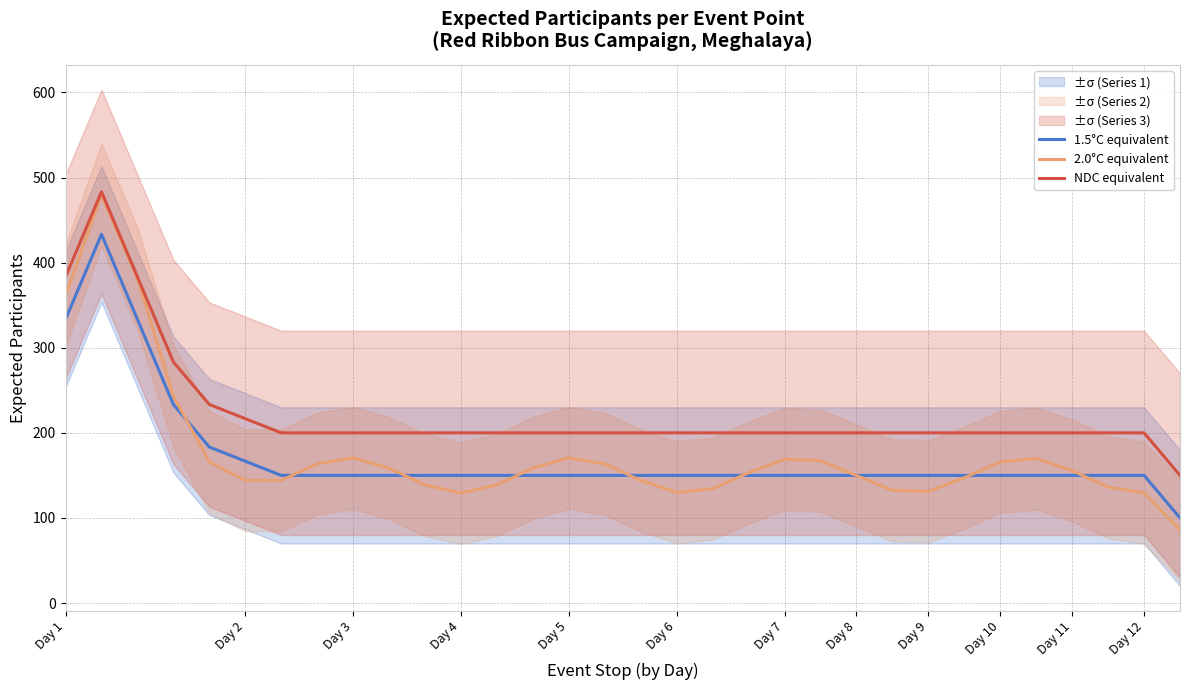

At which label does 2.0°C equivalent first exceed 155?

Day 1